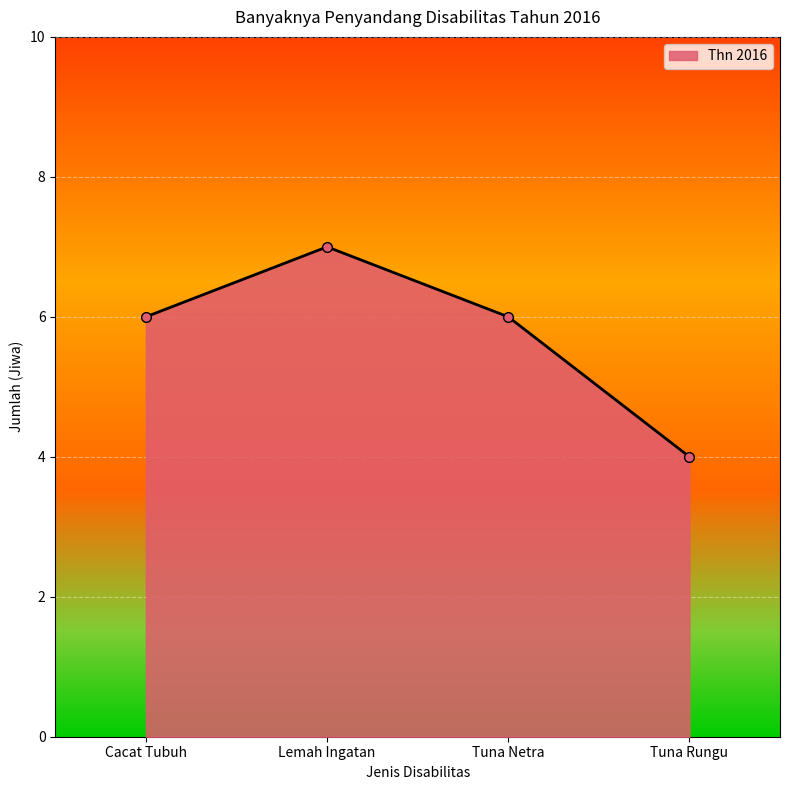

How many distinct data groups are displayed?

1